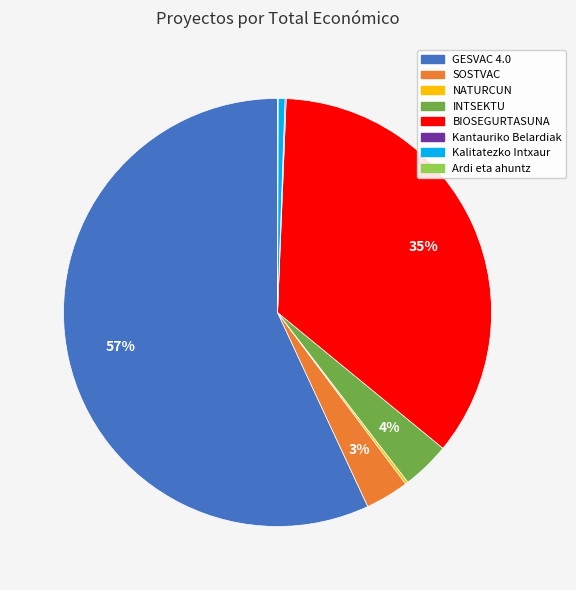

What is the largest slice in the pie chart?

GESVAC 4.0